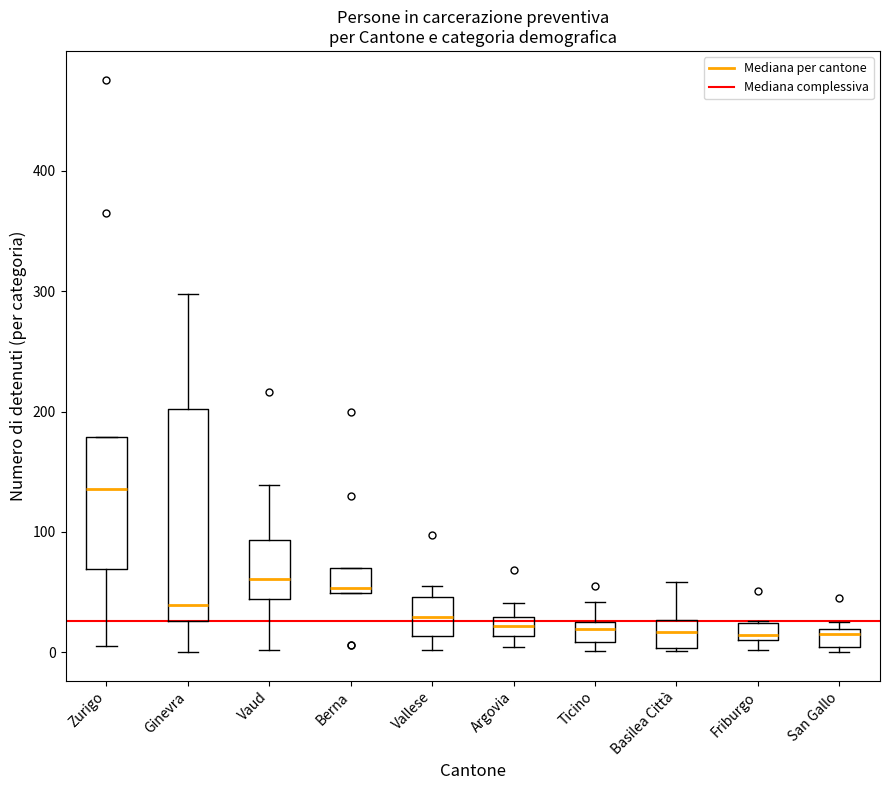

Which box has the highest median line?

Zurigo